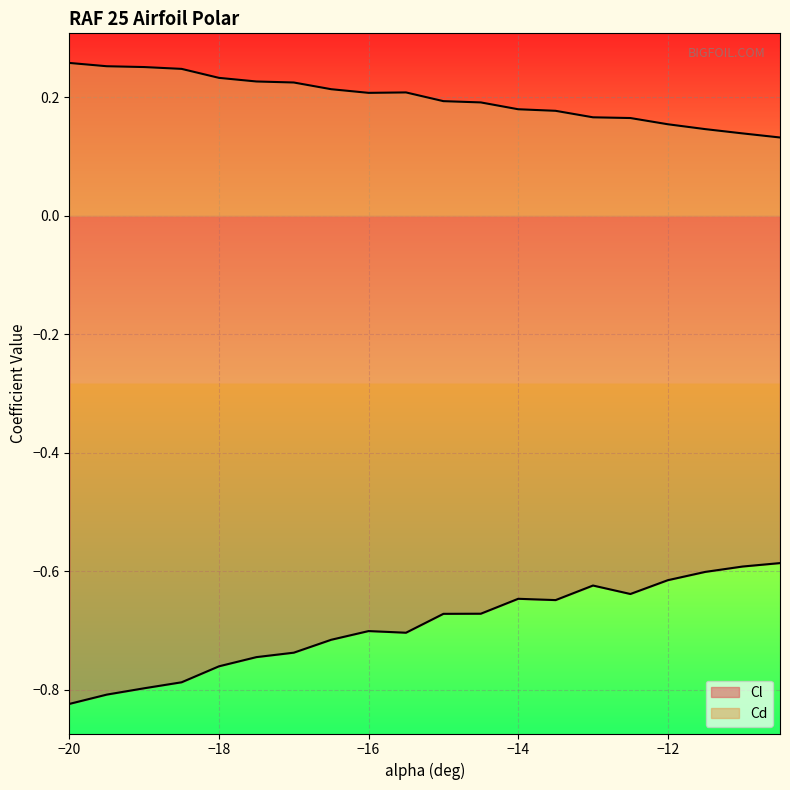

What is the difference between the highest and lowest values at -16.5?

0.9